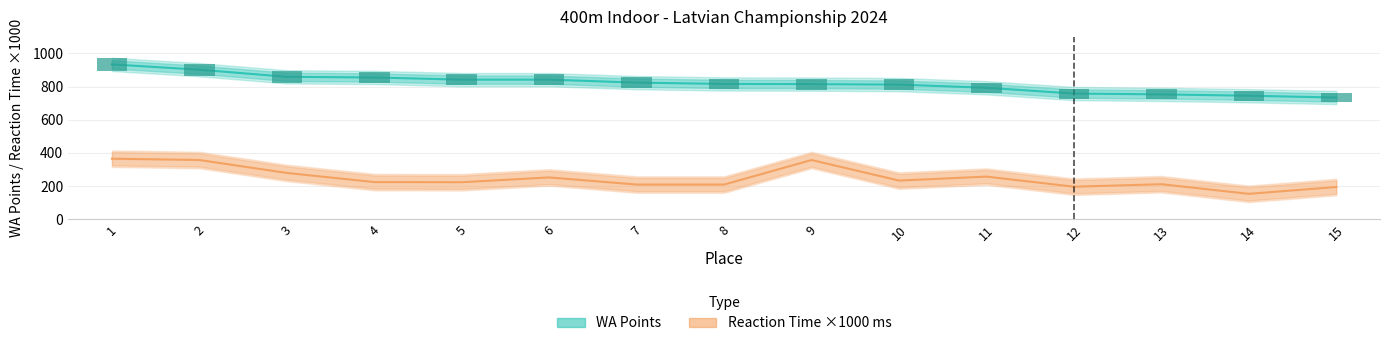

How many data points in WA Points are above 816?

7